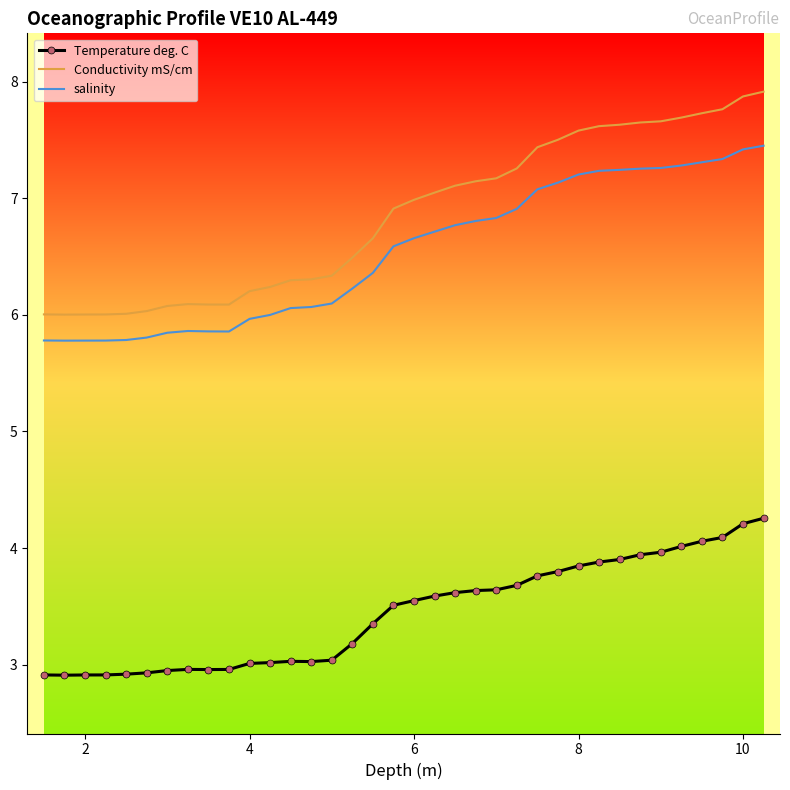

What is the difference between the maximum and minimum values in the Conductivity mS/cm series?

1.9